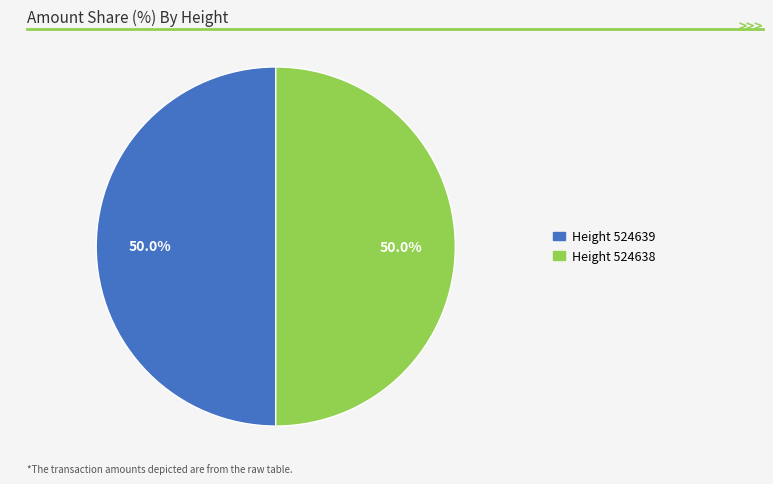

How many segments does this pie chart have?

2